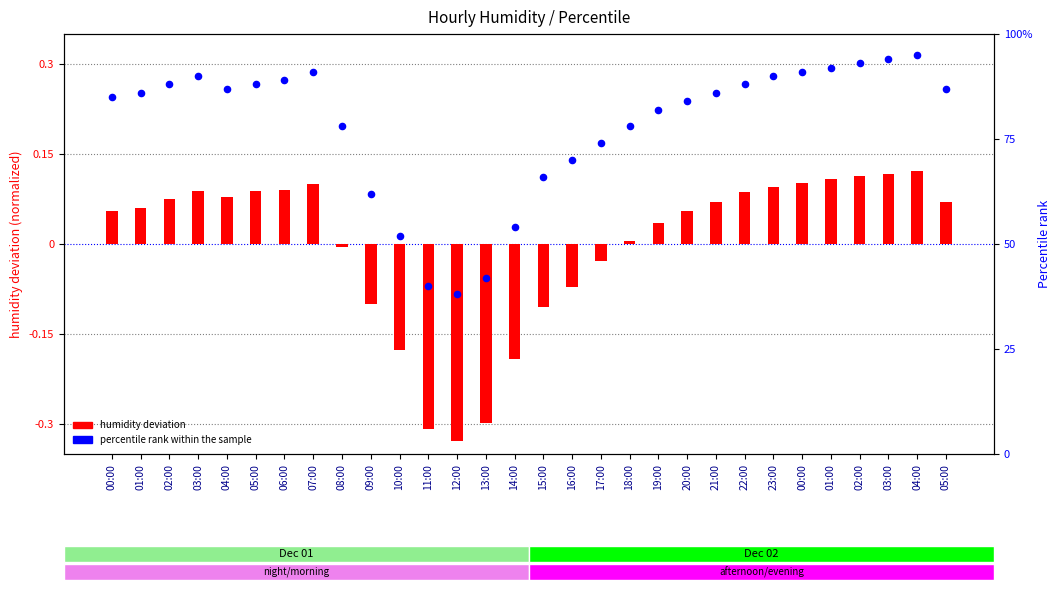

Which series has the largest Y range (max minus min)?

percentile rank within the sample